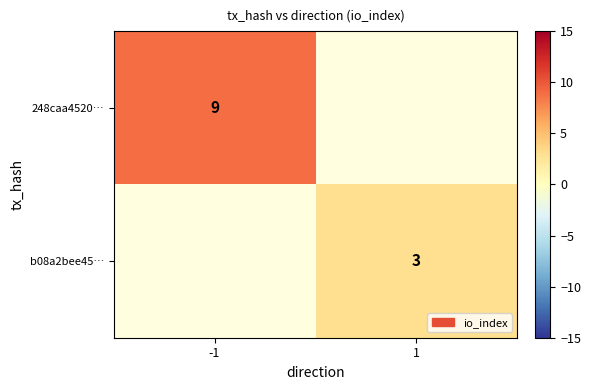

Is it true that 248caa4520… equals 9 at -1?

True